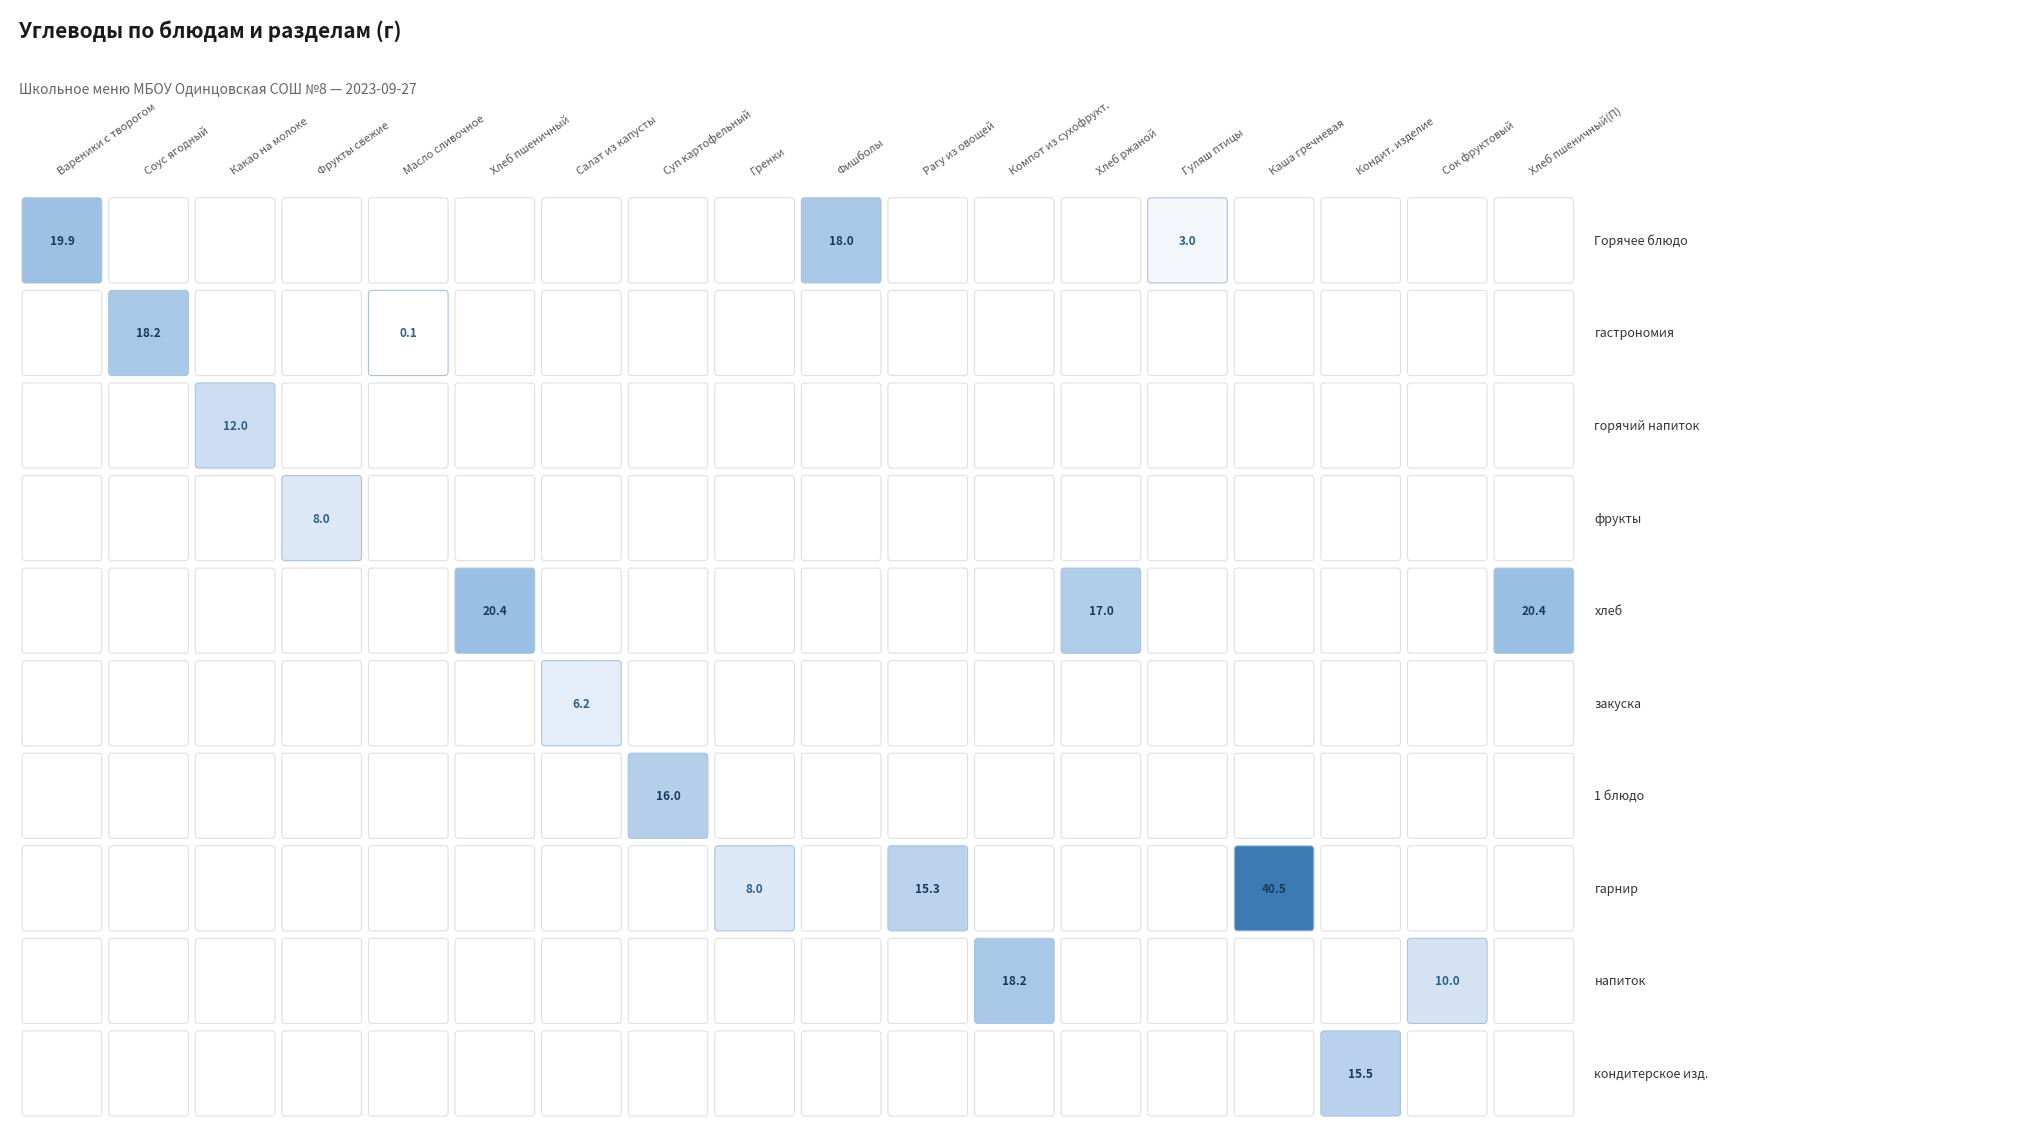

Count the фрукты values in the range 0 to 1.

17